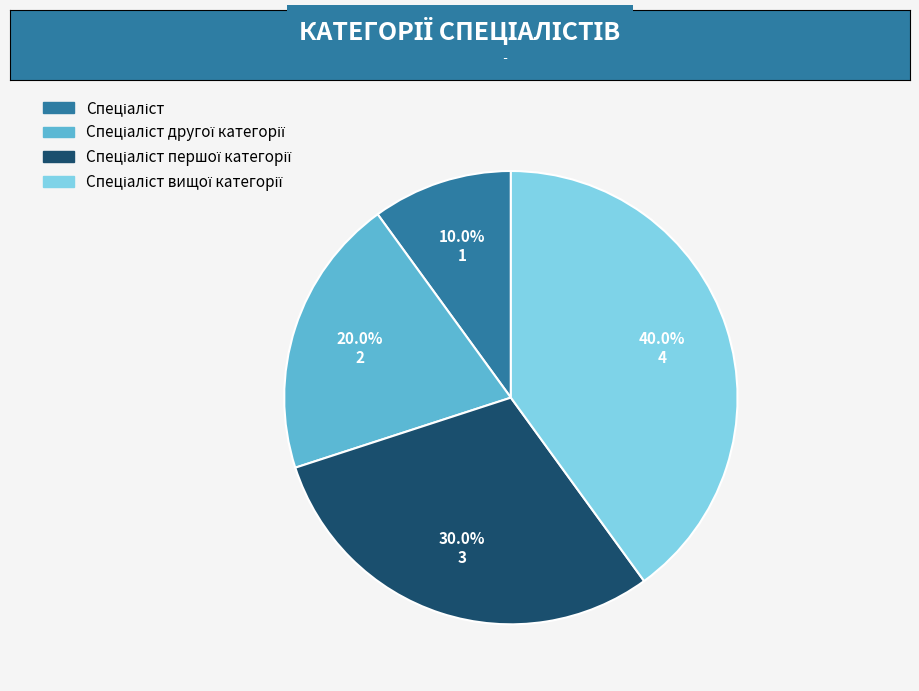

Does any single category account for the majority?

No